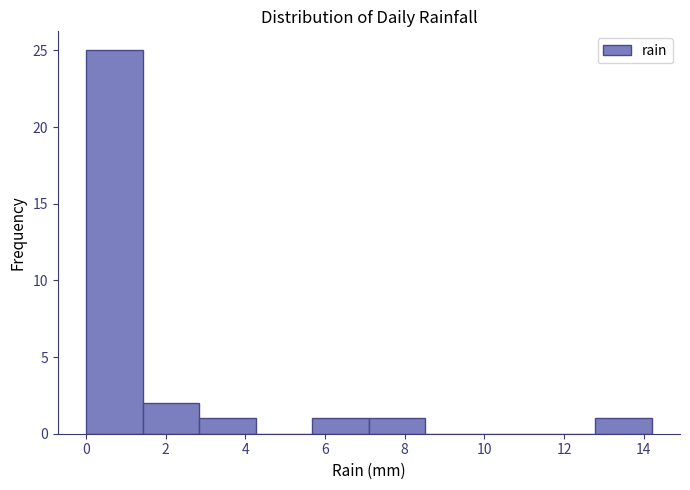

Reading left to right, transcribe this chart: for each bar, give the range it covers on the x-axis and its height. Neither the bar edges nor the heights are printed on the chart, so give them approximately, as read against the axes.

0.00 to 1.42: 25
1.42 to 2.84: 2
2.84 to 4.26: 1
4.26 to 5.68: 0
5.68 to 7.10: 1
7.10 to 8.52: 1
8.52 to 9.94: 0
9.94 to 11.36: 0
11.36 to 12.78: 0
12.78 to 14.20: 1